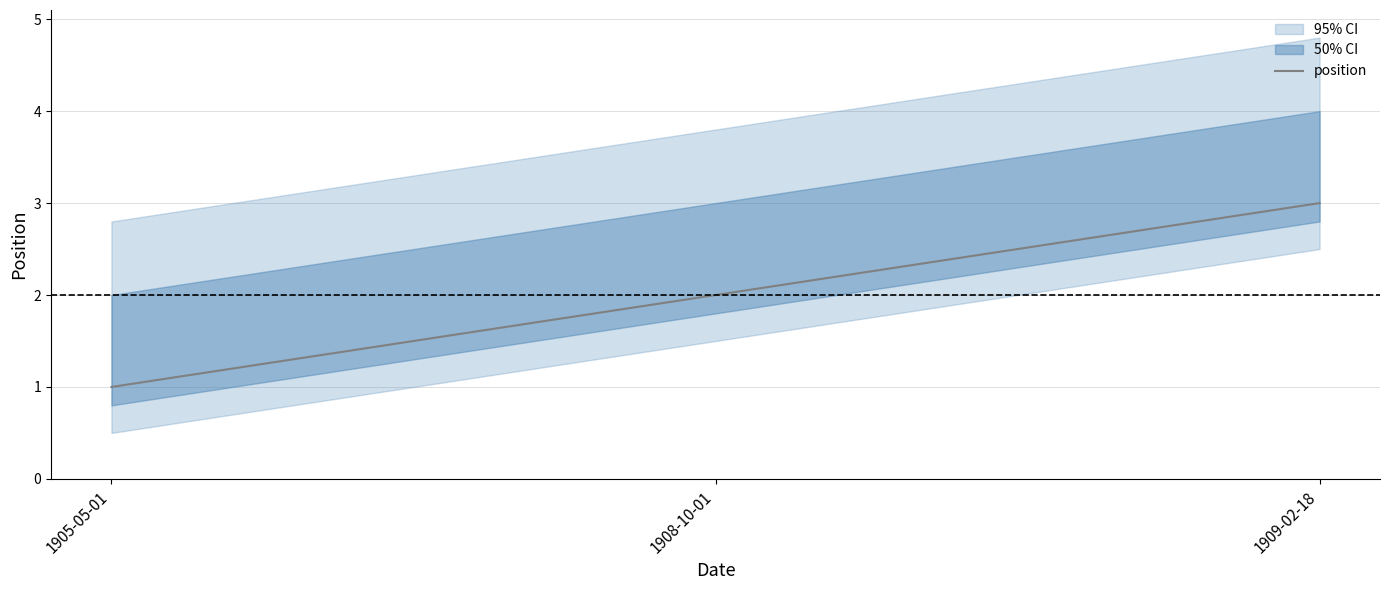

What is the difference between the second highest and minimum values?

1